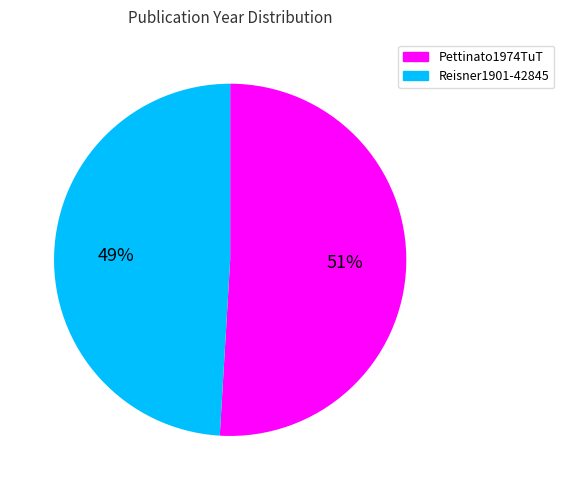

To the nearest percent, what is the difference between the largest and smallest slice percentages?

2%